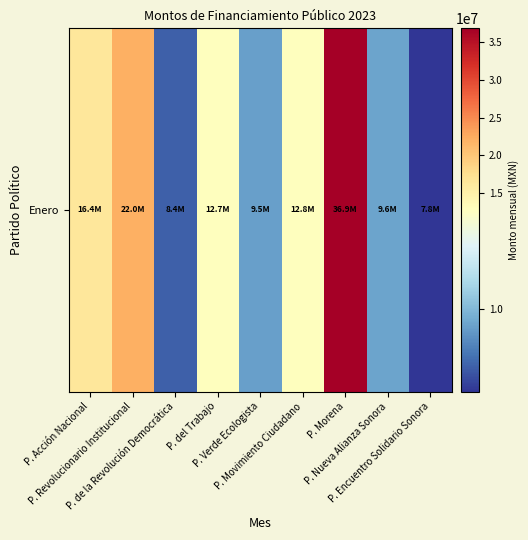

What is the change in value from P. del Trabajo to P. Encuentro Solidario Sonora?

-4973866